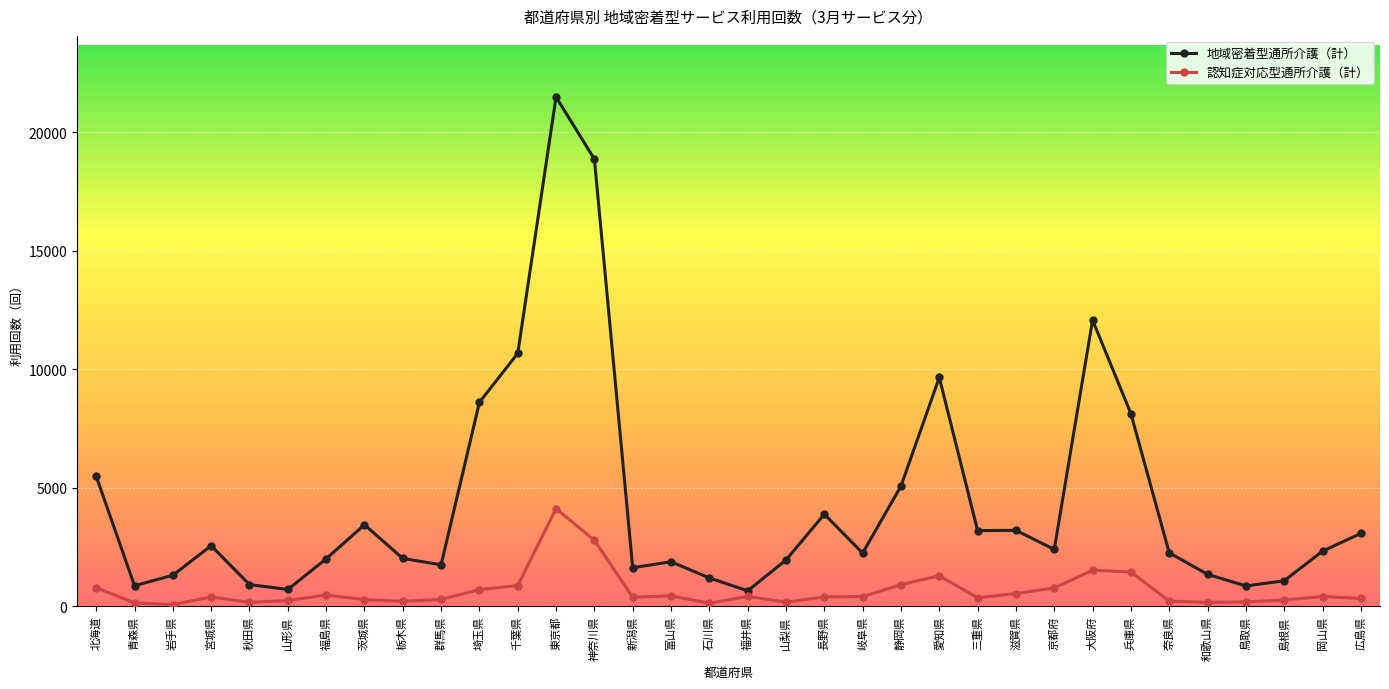

In 地域密着型通所介護（計）, how many points are higher than both neighbors (excluding endpoints)?

8